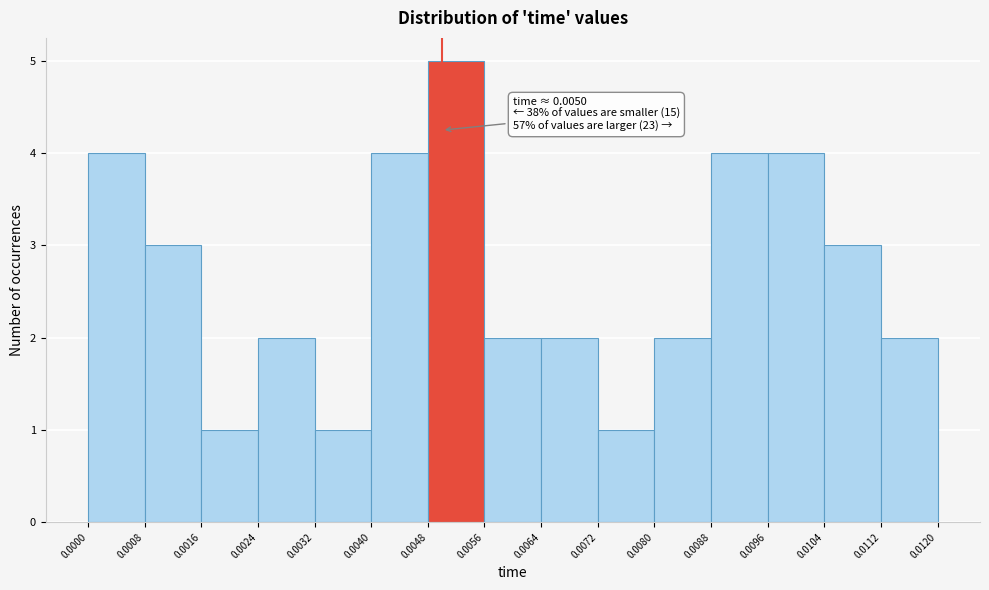

Over which range of the x-axis is the bar tallest?

0.0048 to 0.0056